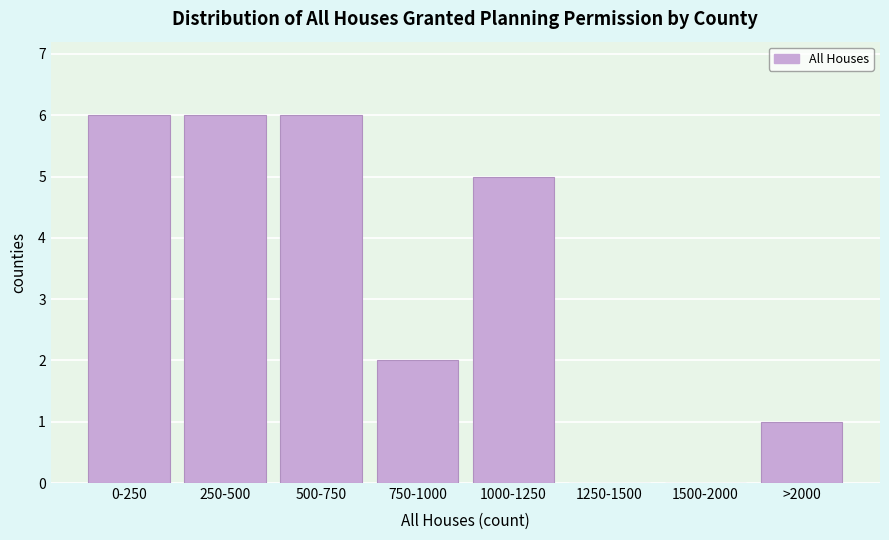

Reading left to right, list all the values displayed in this chart.

0-250=6	250-500=6	500-750=6	750-1000=2	1000-1250=5	1250-1500=0	1500-2000=0	>2000=1